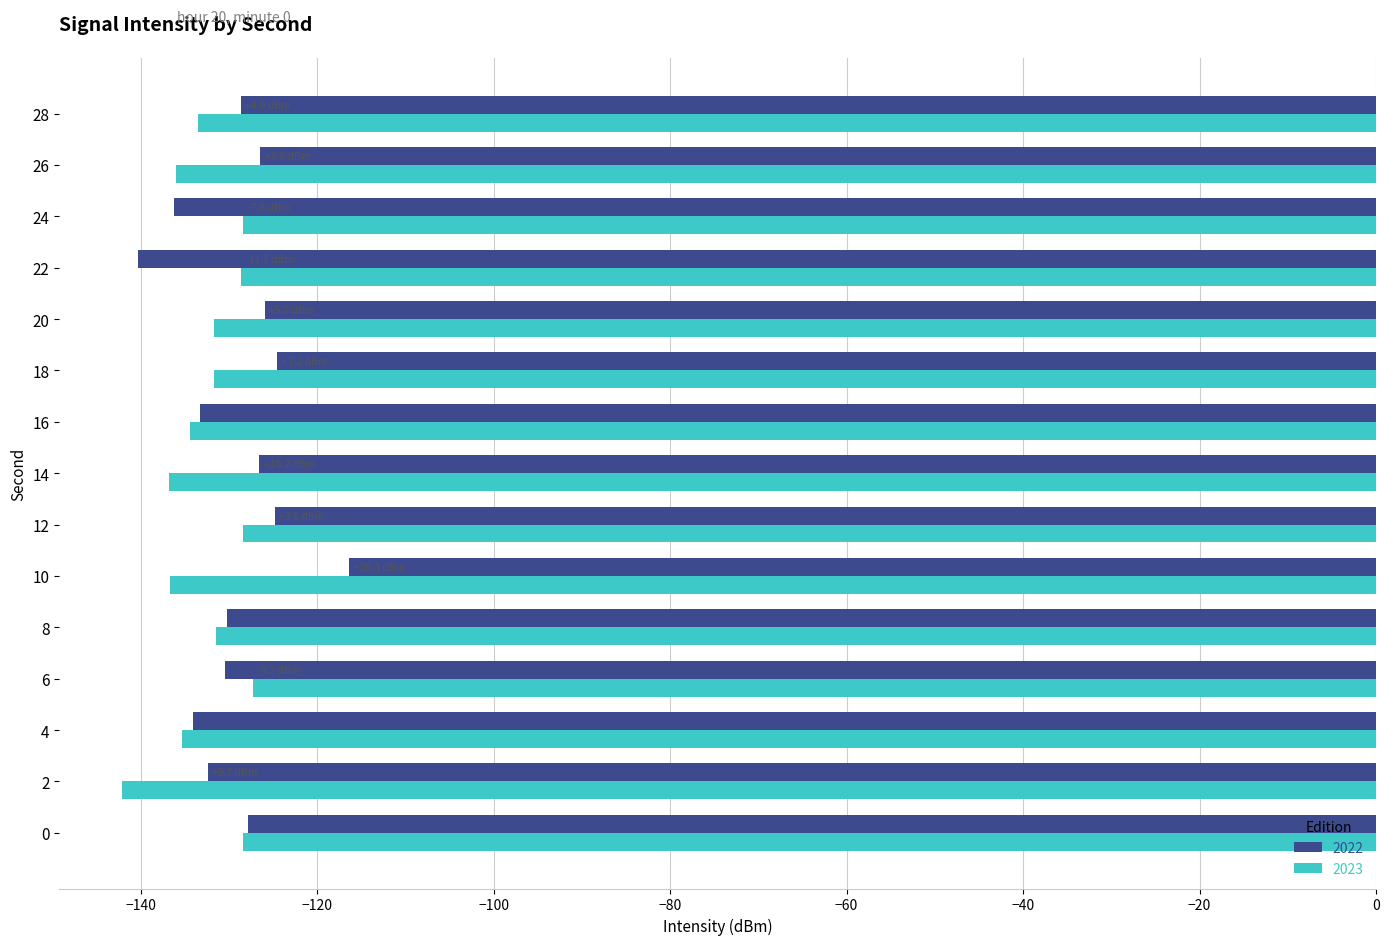

The 2023 series shows -128.4 at 0. True or false?

True